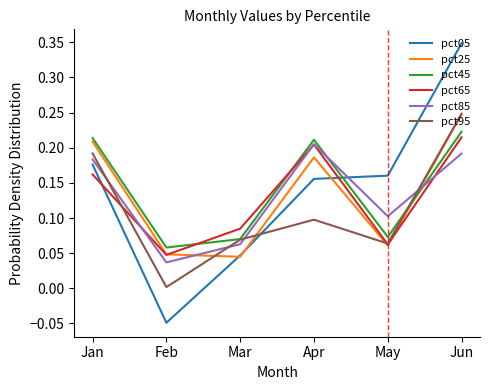

The pct45 series shows 0.0 at Feb. True or false?

False